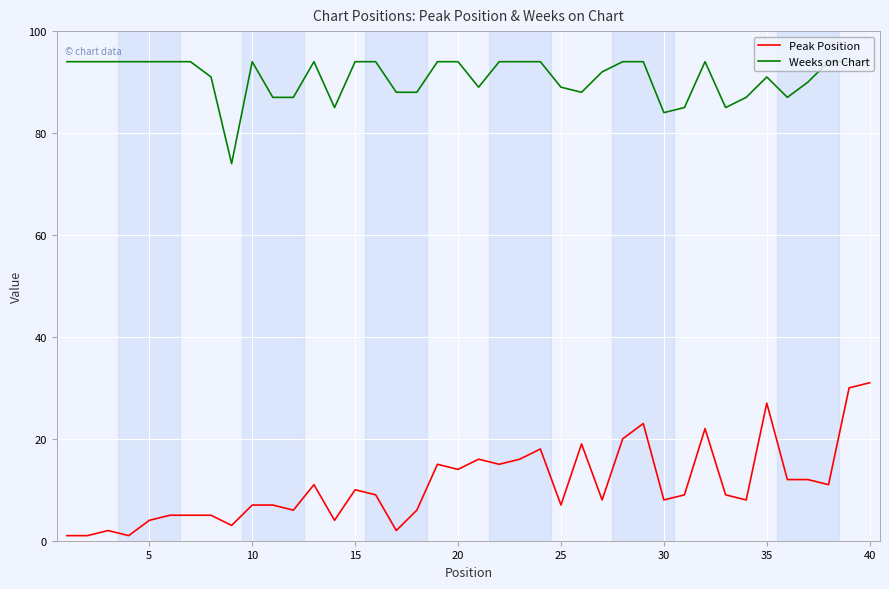

At how many categories does at least one series exceed 64?

40